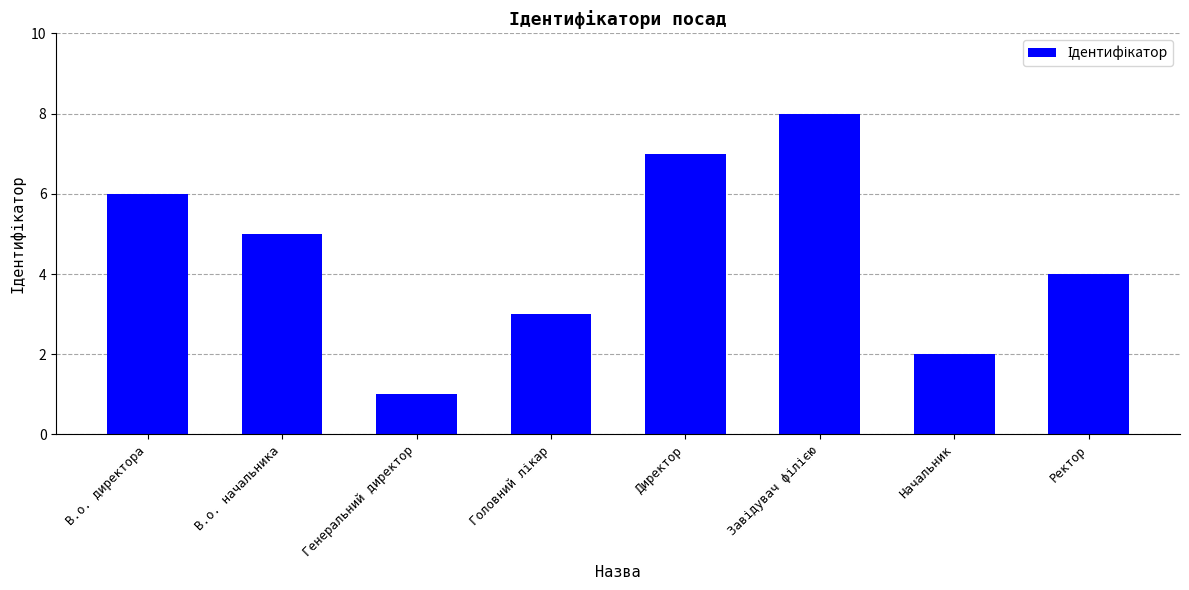

What is the smallest value displayed?

1